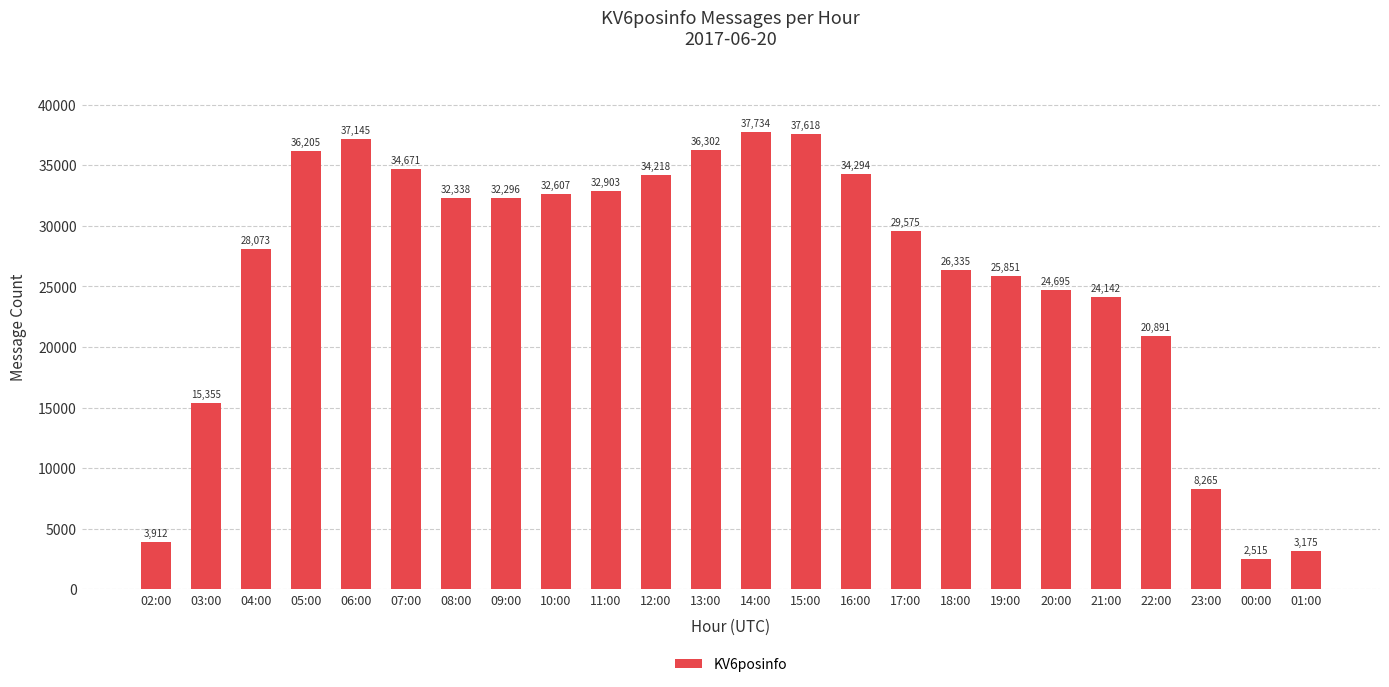

What is the label of the 16th bar from the right?

10:00